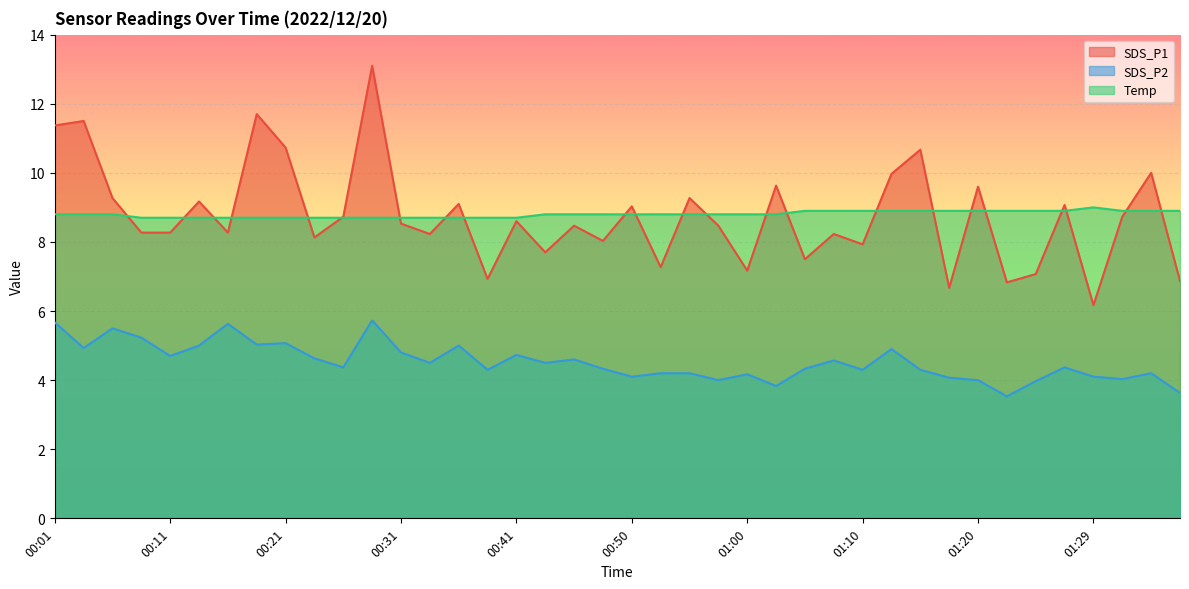

True or false: Temp has more than 1 points higher than both neighbors.

False